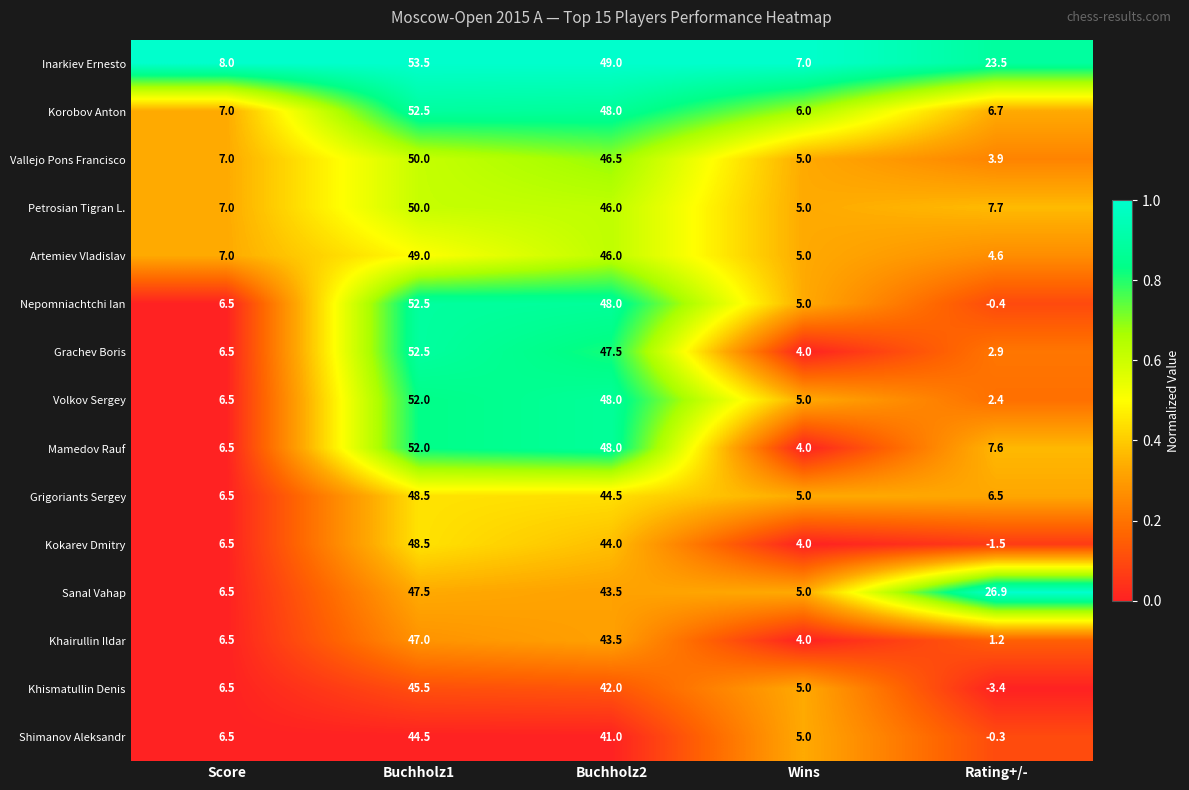

Is it true that Mamedov Rauf equals 11.4 at Rating+/-?

False